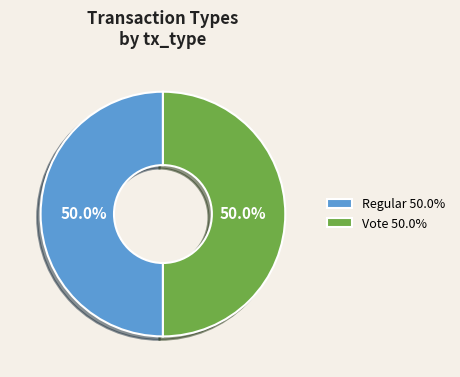

Approximately how many times larger is the value at Vote 50.0% compared to Regular 50.0%?

1.0